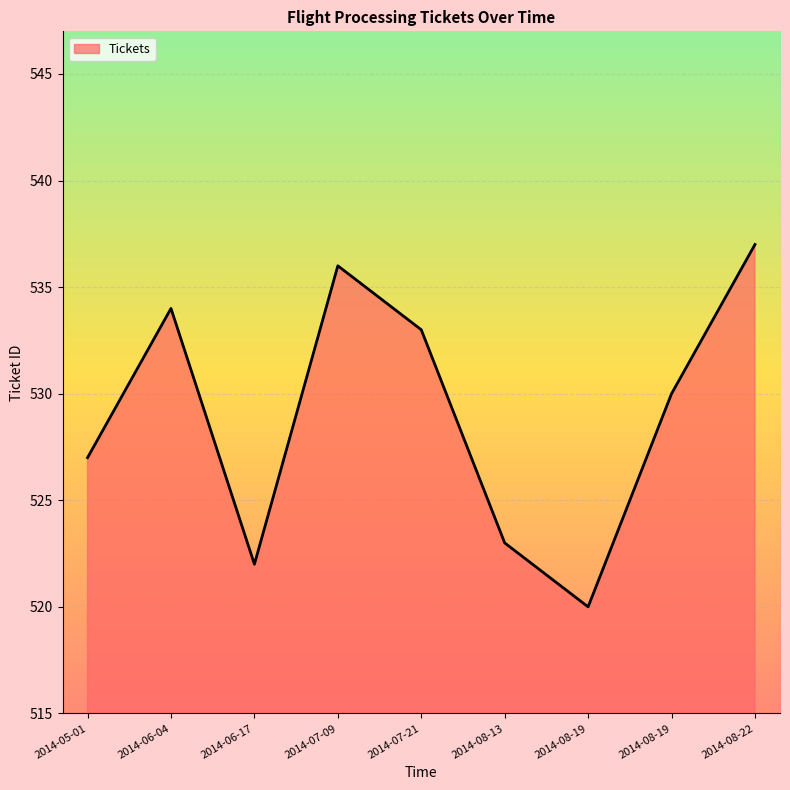

What is the sum of all values?

4762